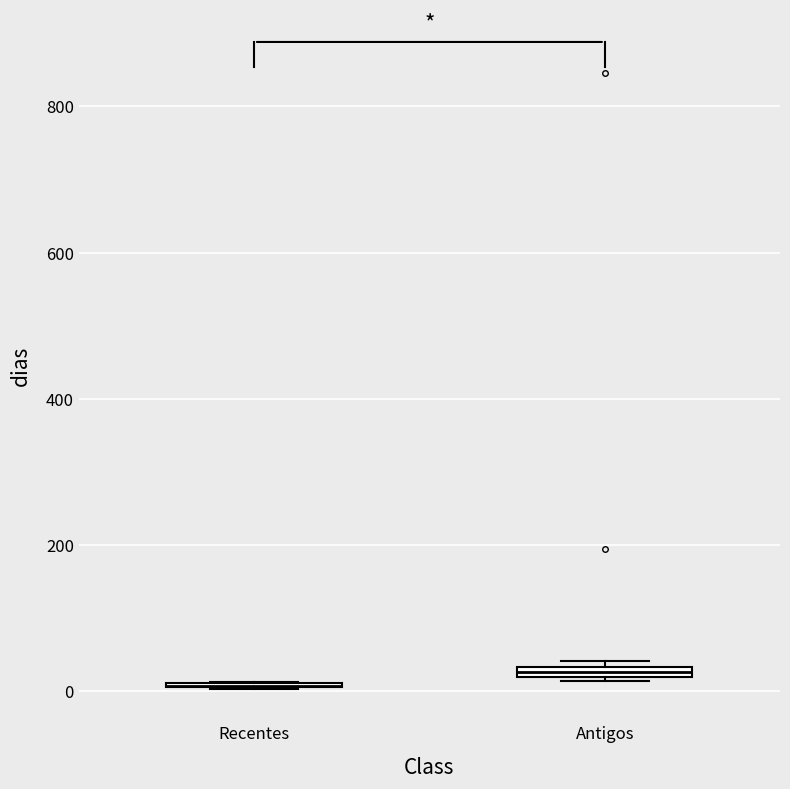

Where is the lower edge of the box for Antigos on the y-axis? The values are not printed on the chart, so give them approximately, as read against the axis.

20